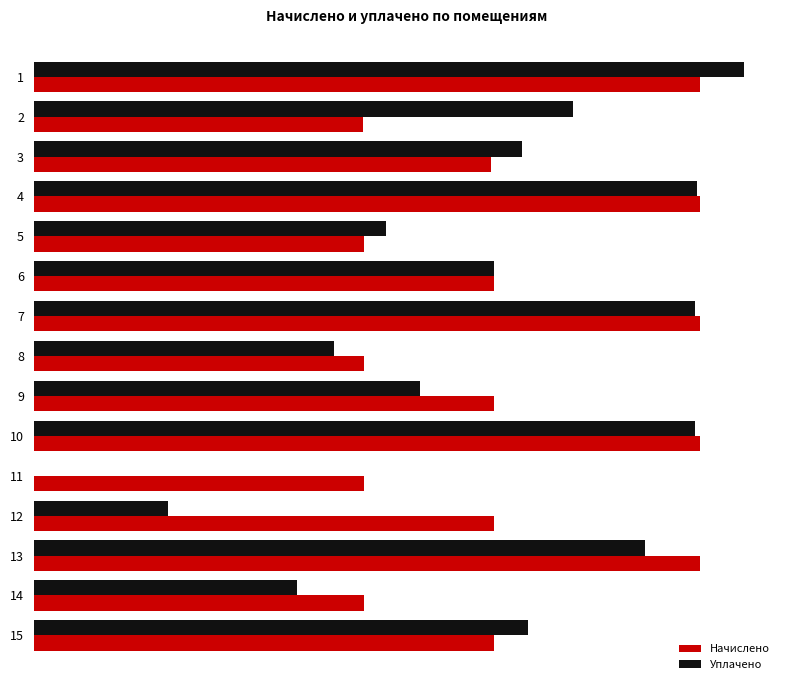

What are all the series names shown in the legend?

Начислено, Уплачено